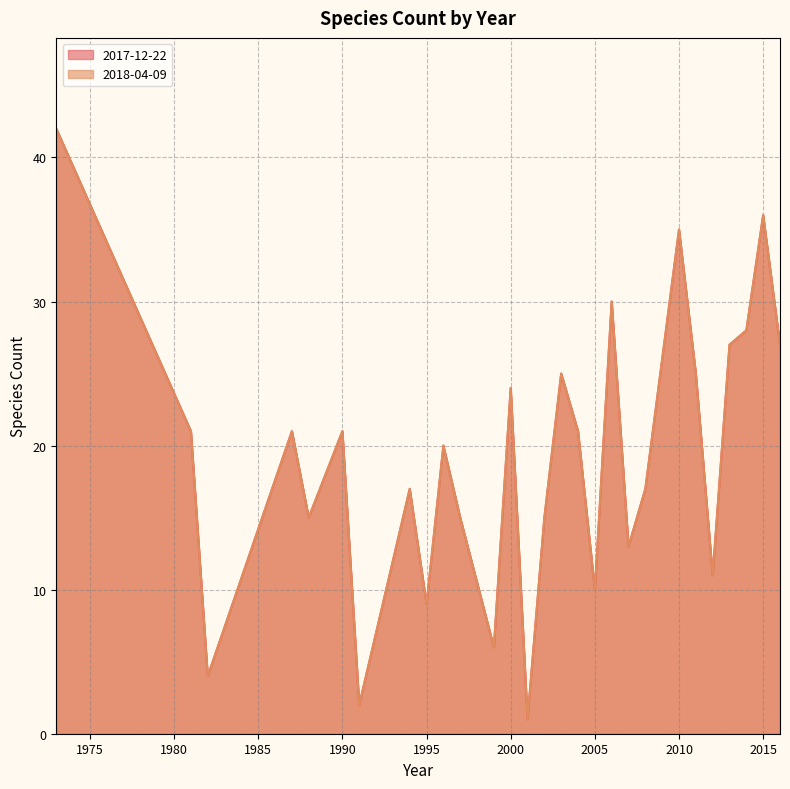

Which has a higher value, 1999 or 2015?

2015